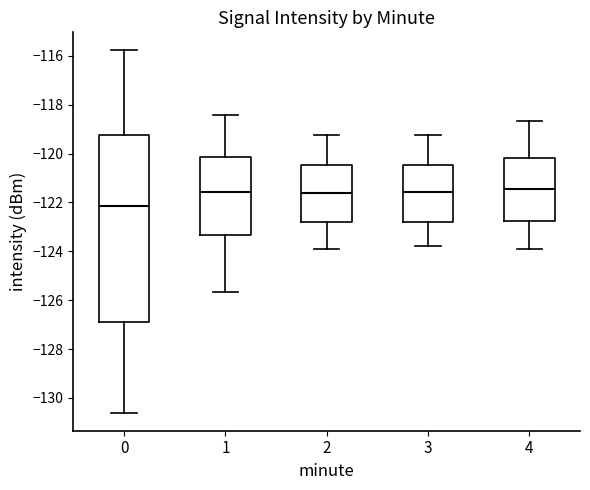

Comparing the boxes themselves (not the whiskers), which one is the tallest?

0